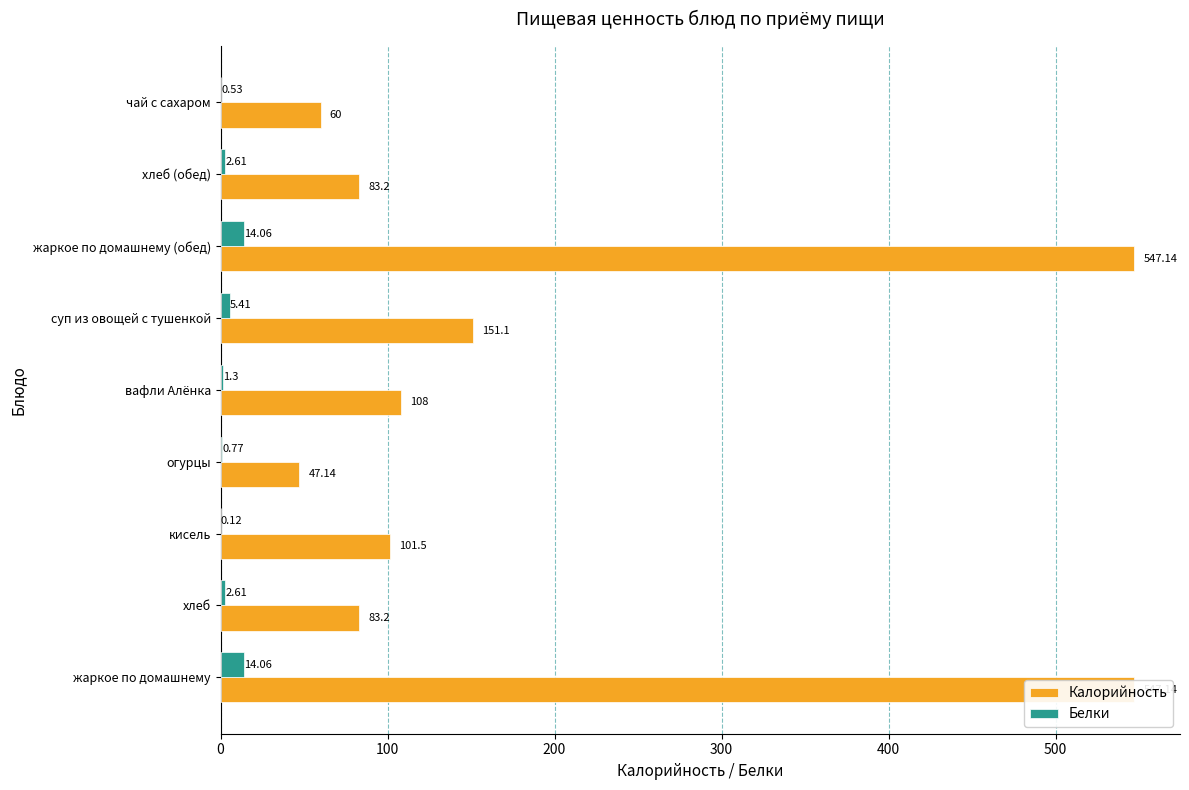

List the series in order of their peak value, lowest first.

Белки, Калорийность